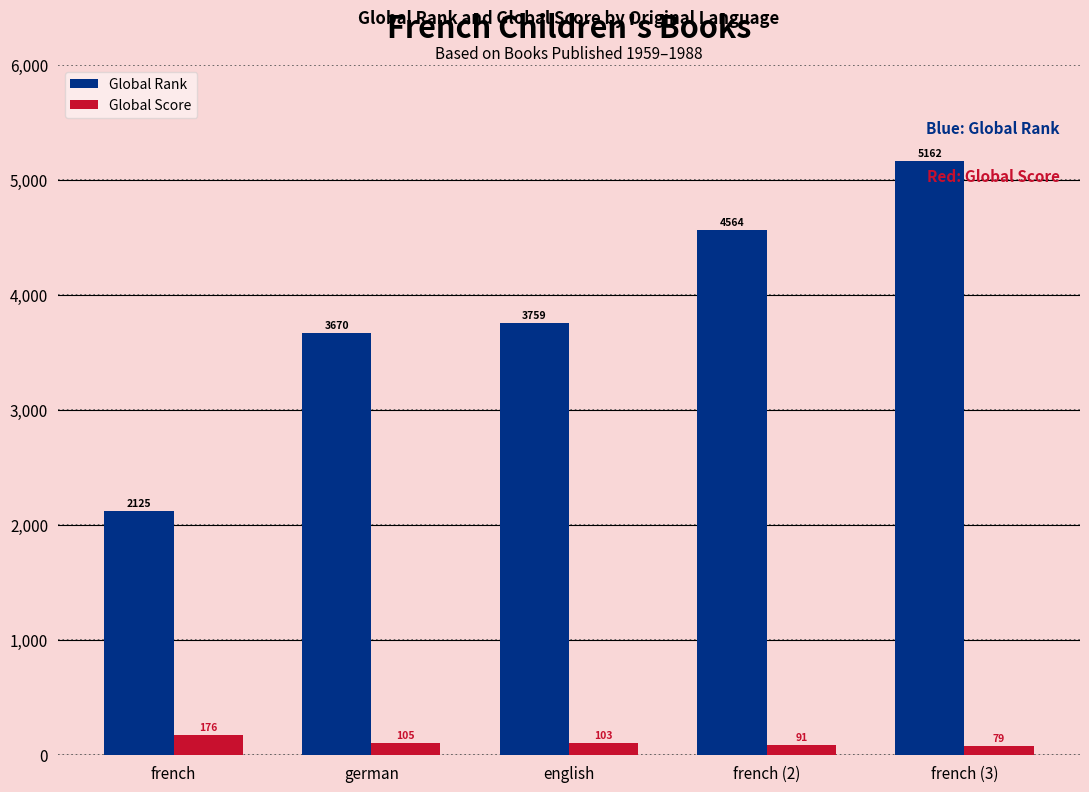

How many distinct data groups are displayed?

2